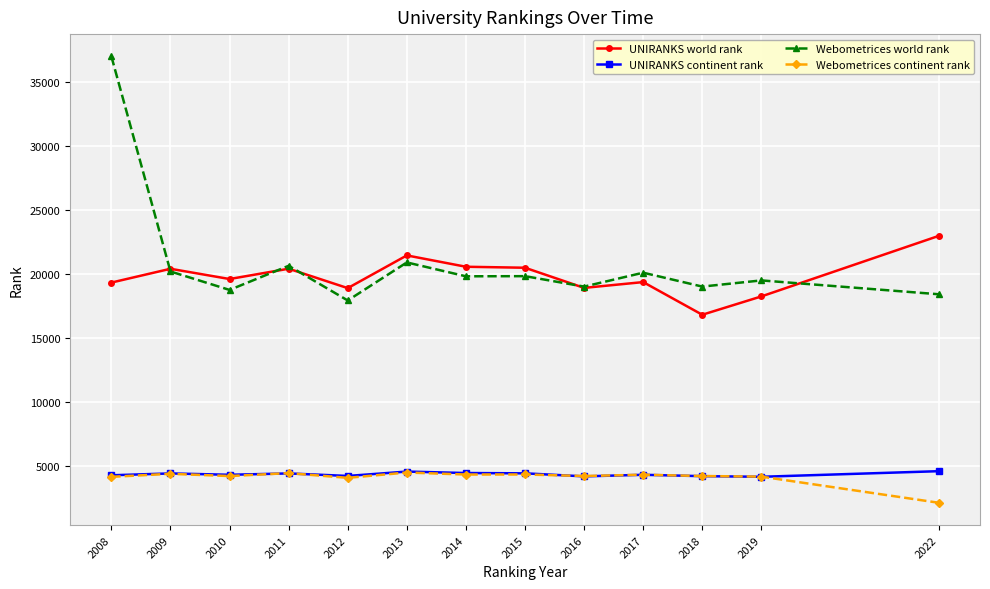

True or false: Webometrices continent rank and Webometrices world rank cross at least once.

False